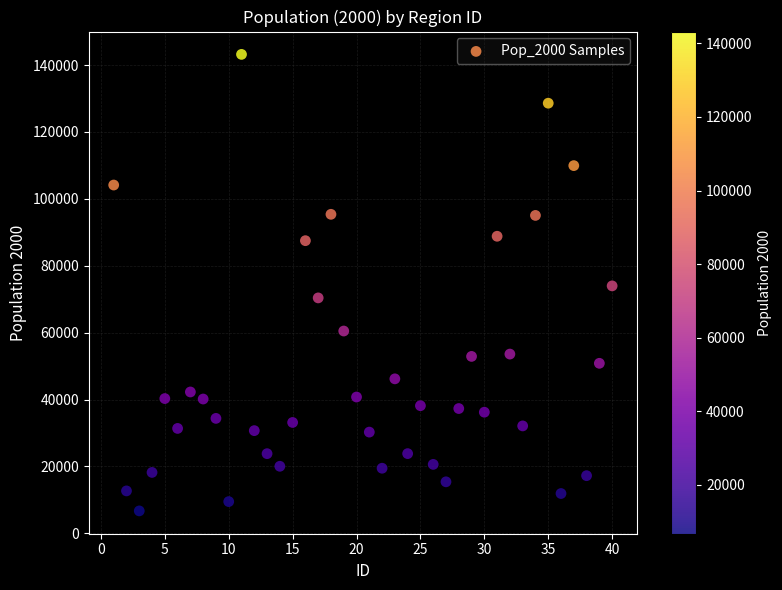

What is the range of X values (max minus min)?

39.0